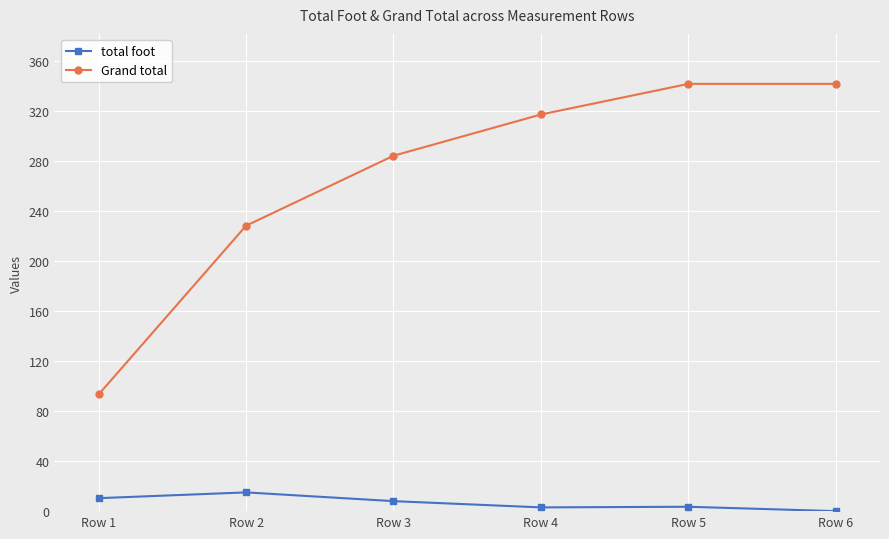

What is the spread (max minus min) of values at Row 1?

83.0